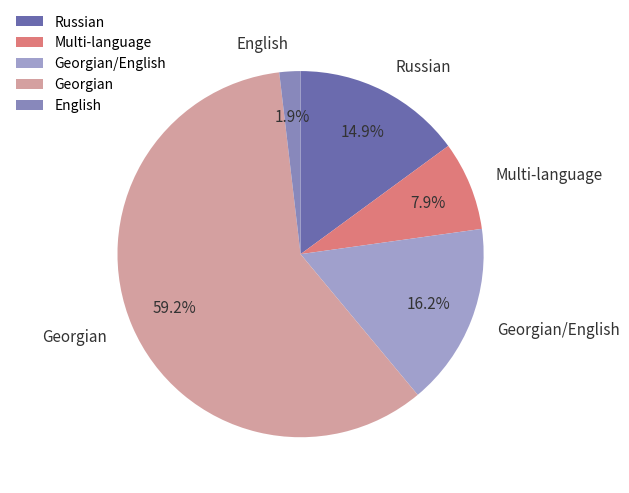

Rank the categories by value from highest to lowest.

Georgian, Georgian/English, Russian, Multi-language, English